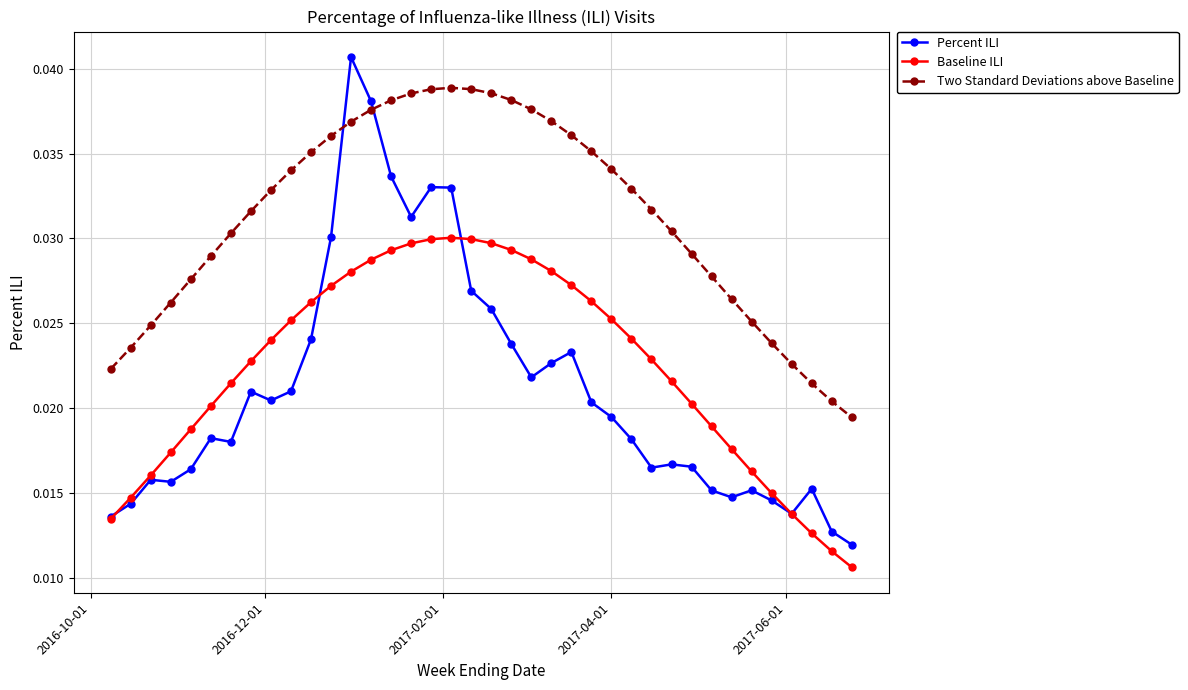

At how many categories does at least one series exceed 0?

38